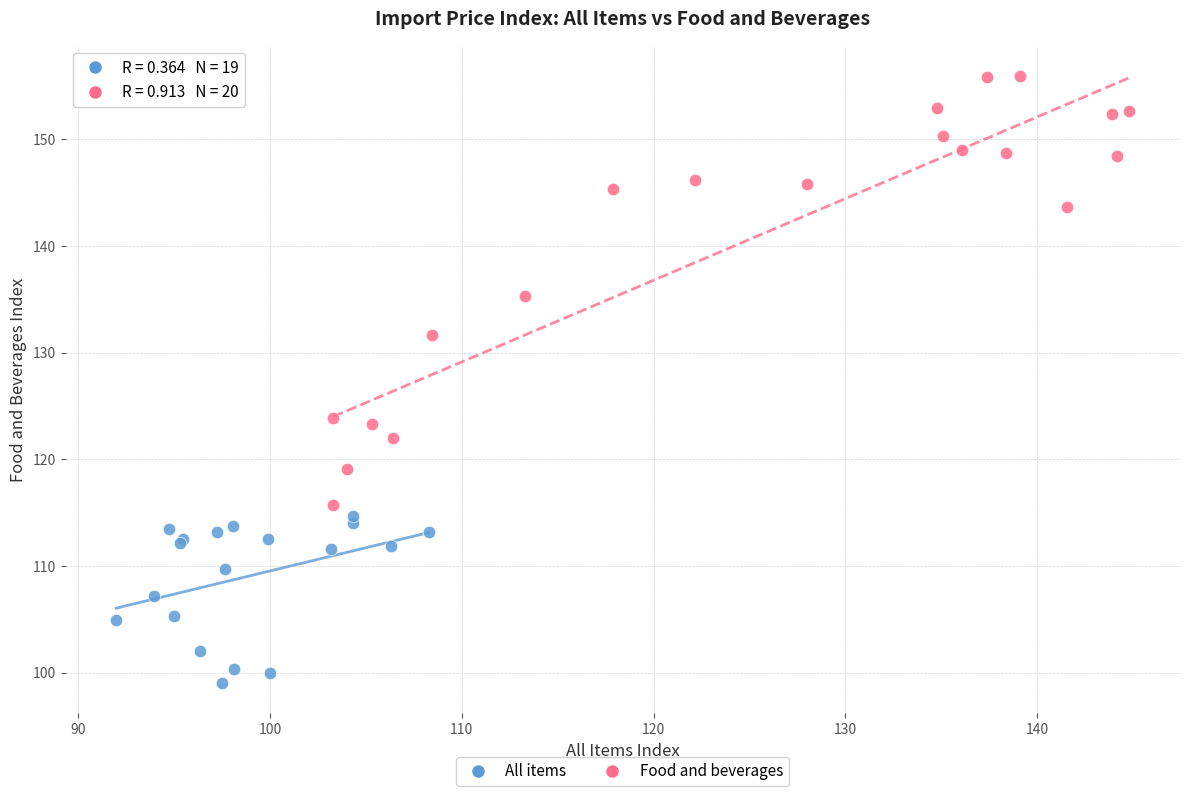

Which series contains the lowest Y value?

All items